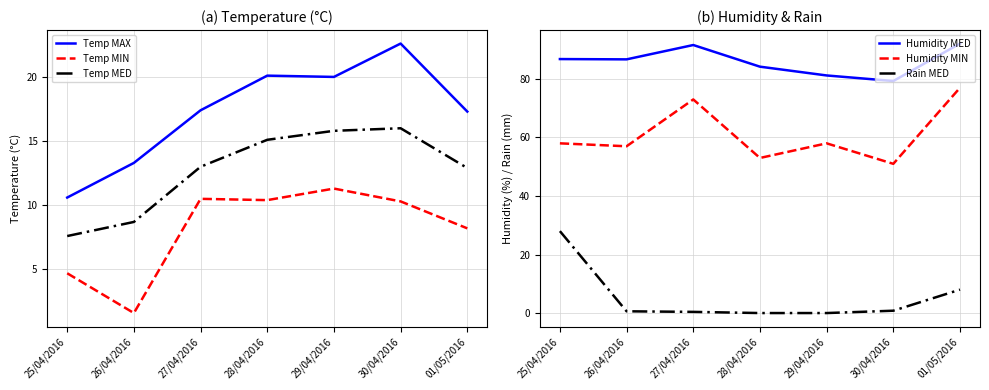

At which category is the sum across all series the highest?

01/05/2016